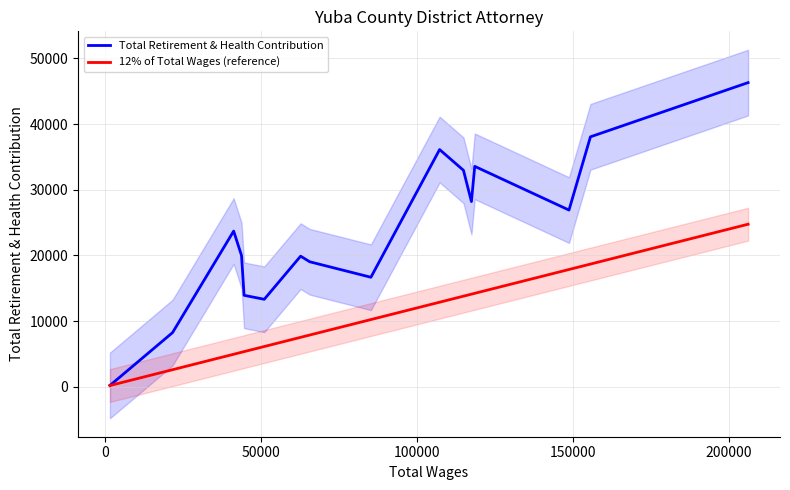

What is the maximum value for Total Retirement & Health Contribution?

46303.0